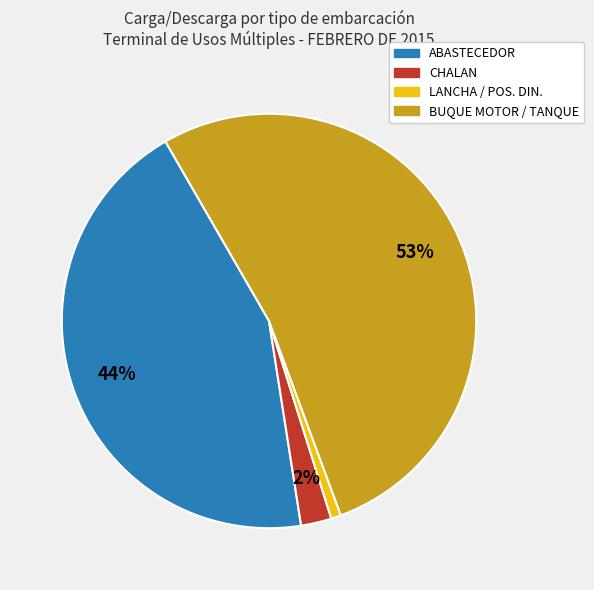

The BUQUE MOTOR / TANQUE slice represents 46% of the pie. True or false?

False